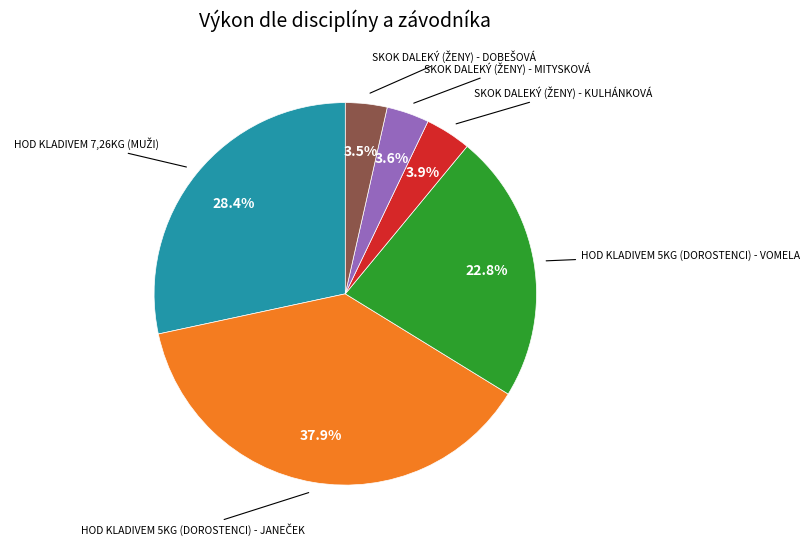

Is there a majority slice in this chart?

No